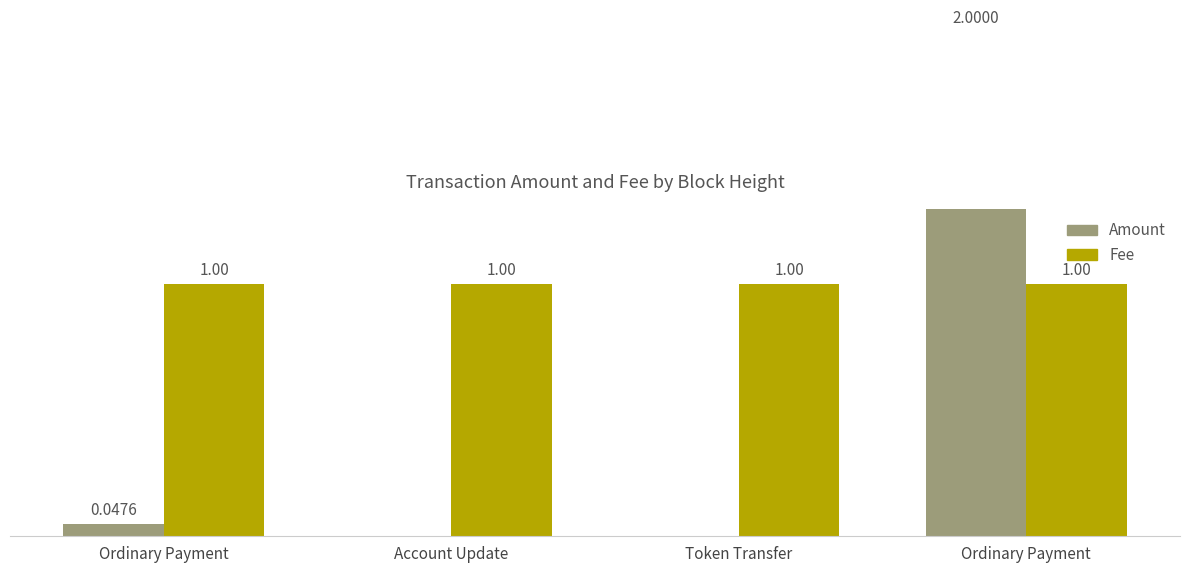

Is it true that Amount equals 0.0 at Ordinary Payment?

True